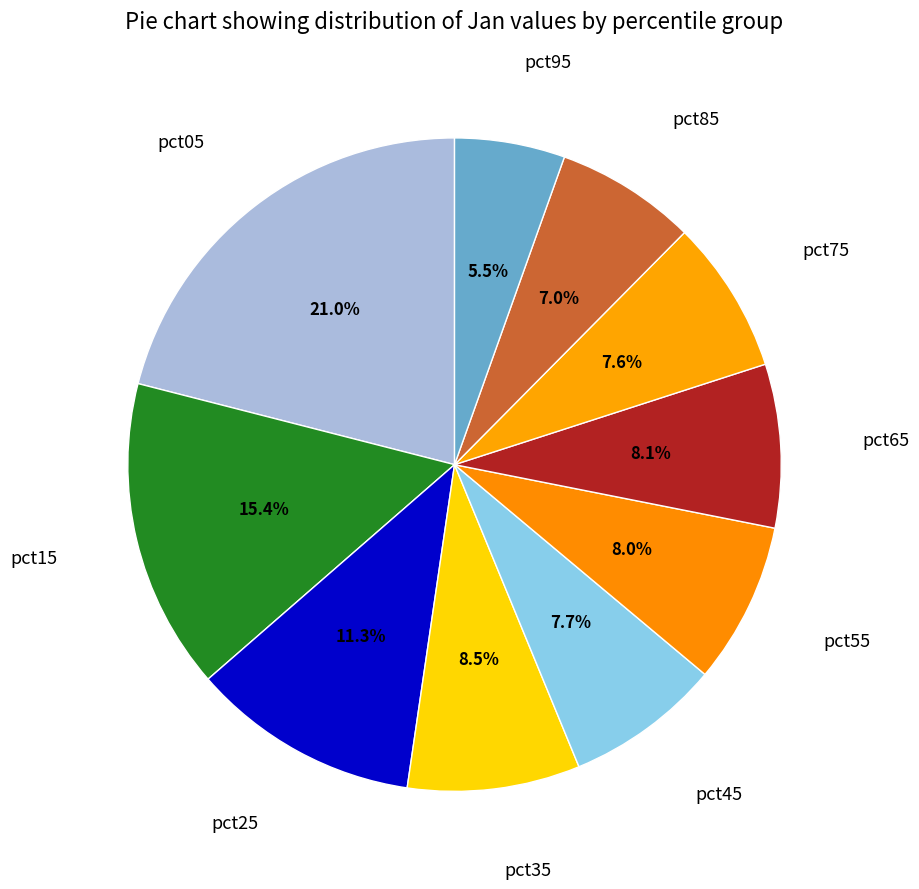

How many segments does this pie chart have?

10